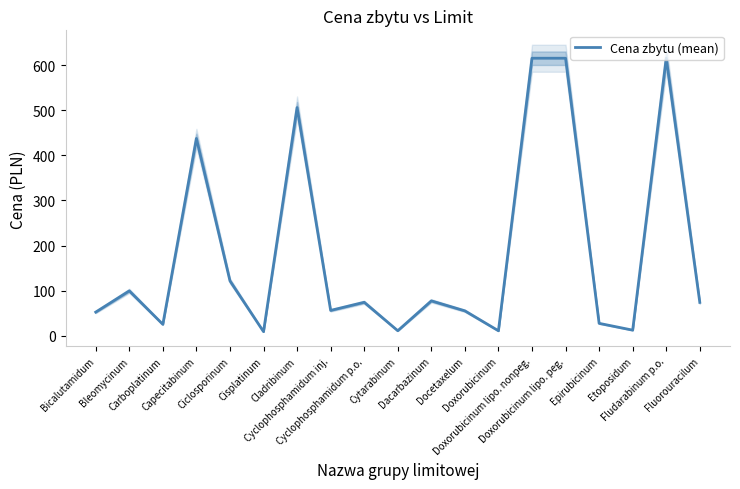

List the labels in order of value, largest first.

Doxorubicinum lipo. nonpeg., Doxorubicinum lipo. peg., Fludarabinum p.o., Cladribinum, Capecitabinum, Ciclosporinum, Bleomycinum, Dacarbazinum, Cyclophosphamidum p.o., Fluorouracilum, Cyclophosphamidum inj., Docetaxelum, Bicalutamidum, Epirubicinum, Carboplatinum, Etoposidum, Cytarabinum, Doxorubicinum, Cisplatinum